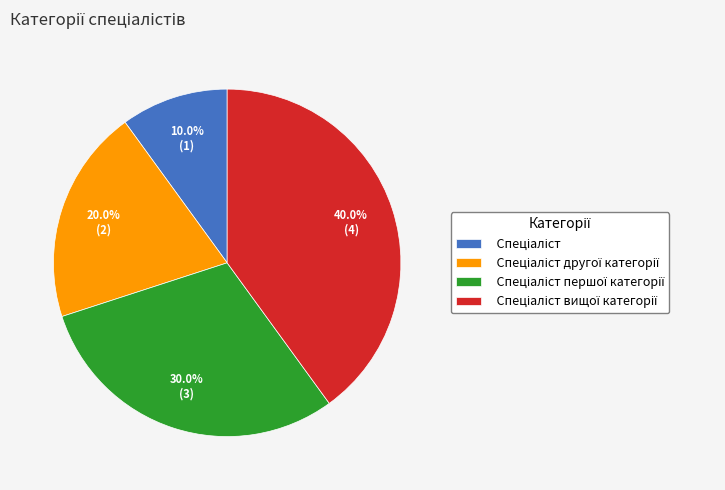

Is there a majority slice in this chart?

No